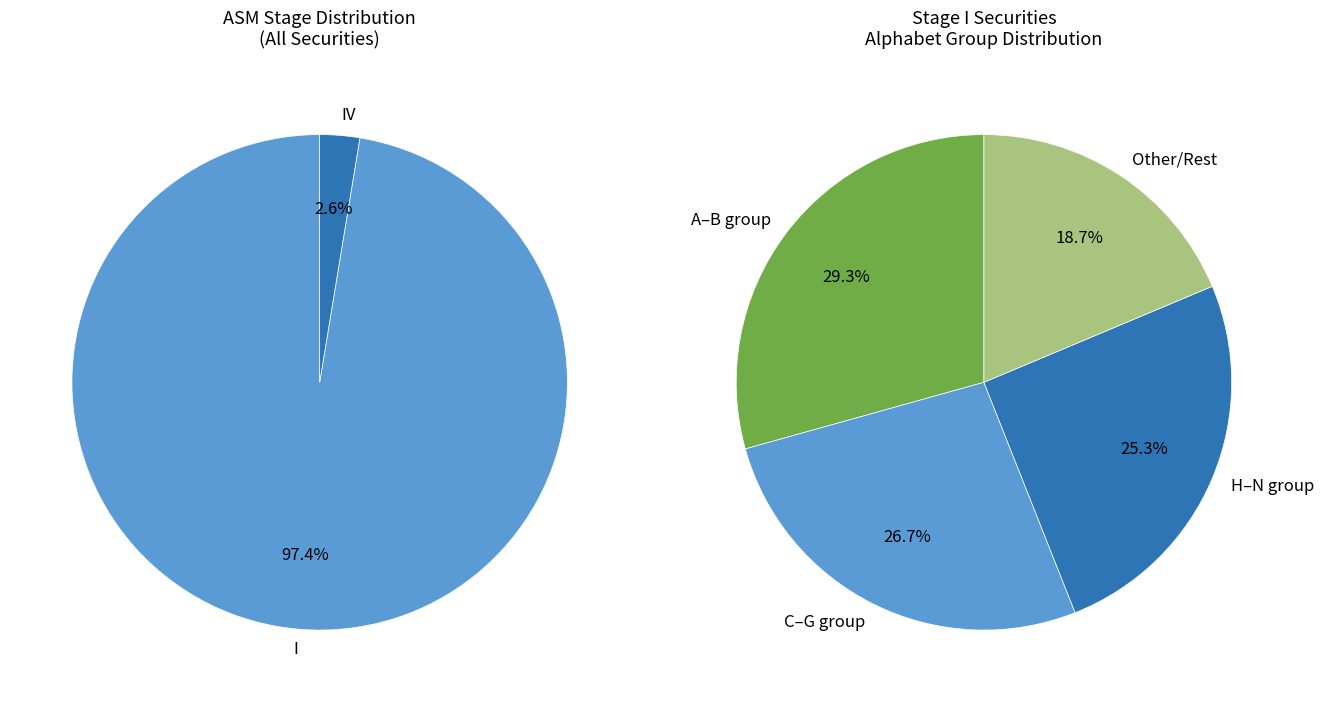

How many segments does this pie chart have?

2